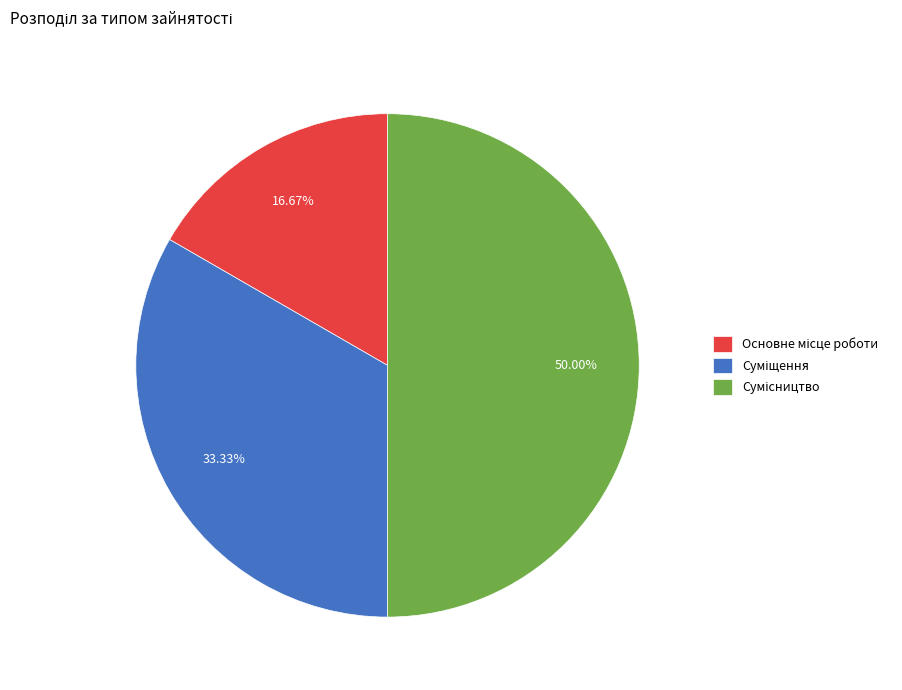

Approximately how many times larger is the value at Основне місце роботи compared to Сумісництво?

0.3